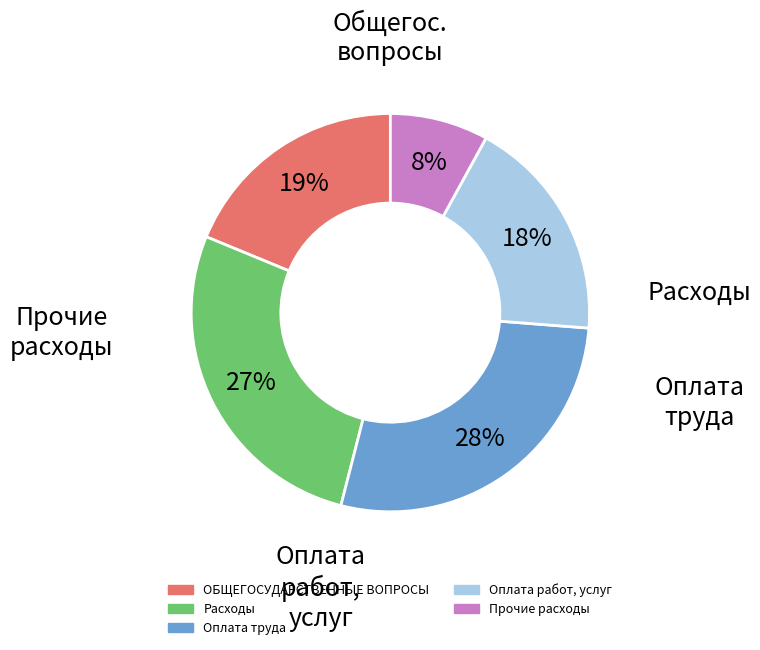

To the nearest percent, what portion does Расходы represent?

27%